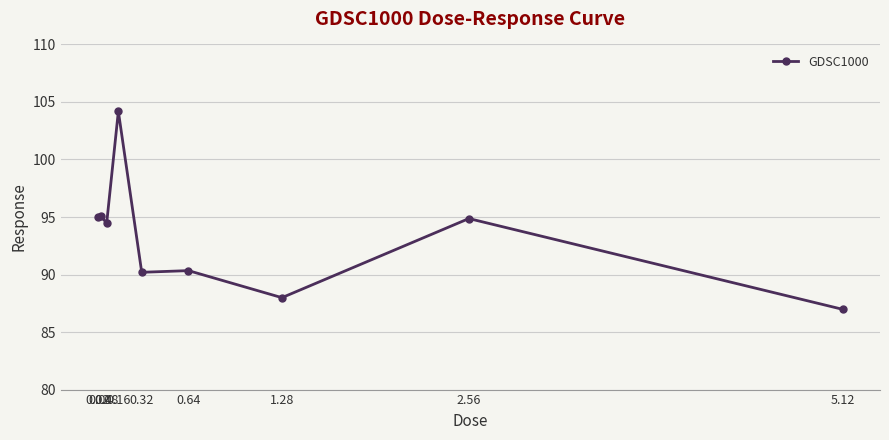

What is the sum of the values at 1.28 and 0.16?

192.2